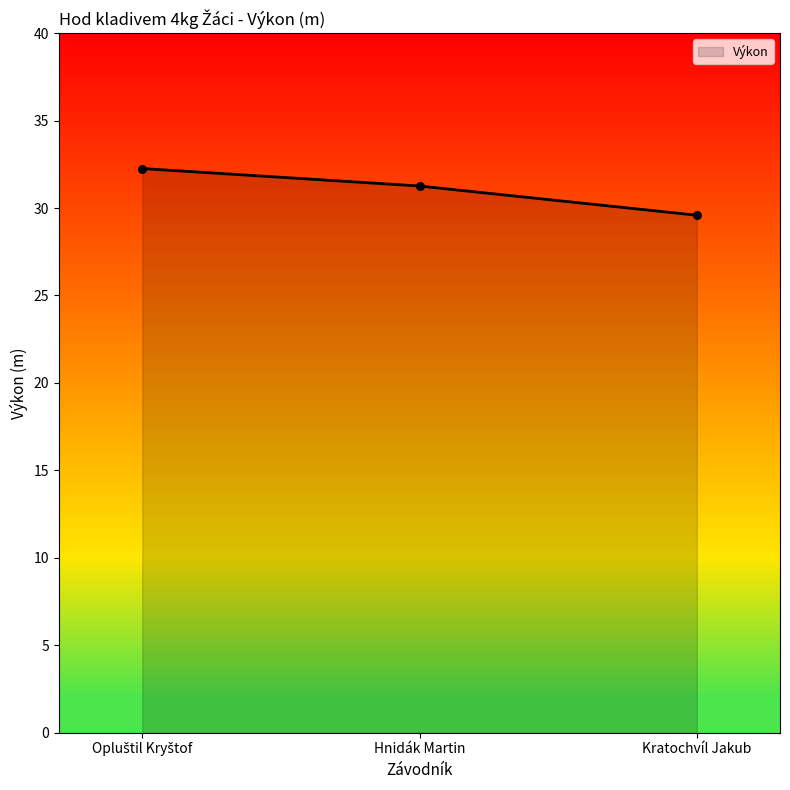

Read the value at Kratochvíl Jakub.

29.6